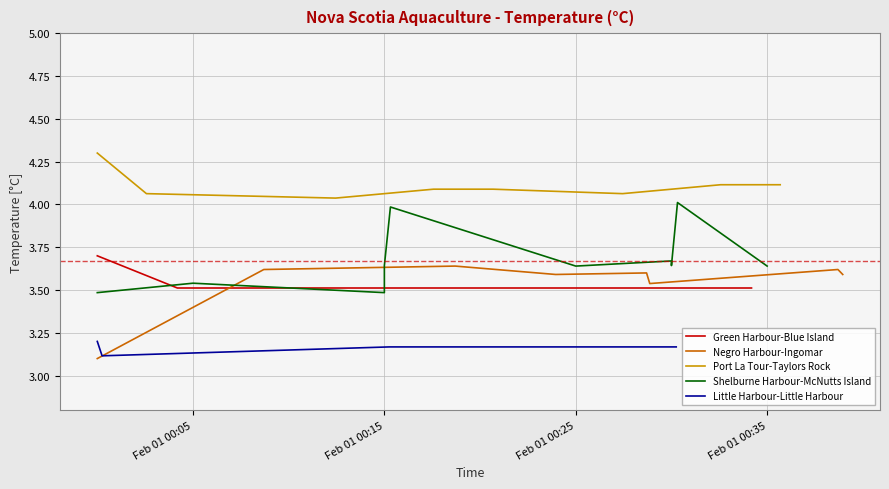

What is the average value of the Negro Harbour-Ingomar series?

3.5